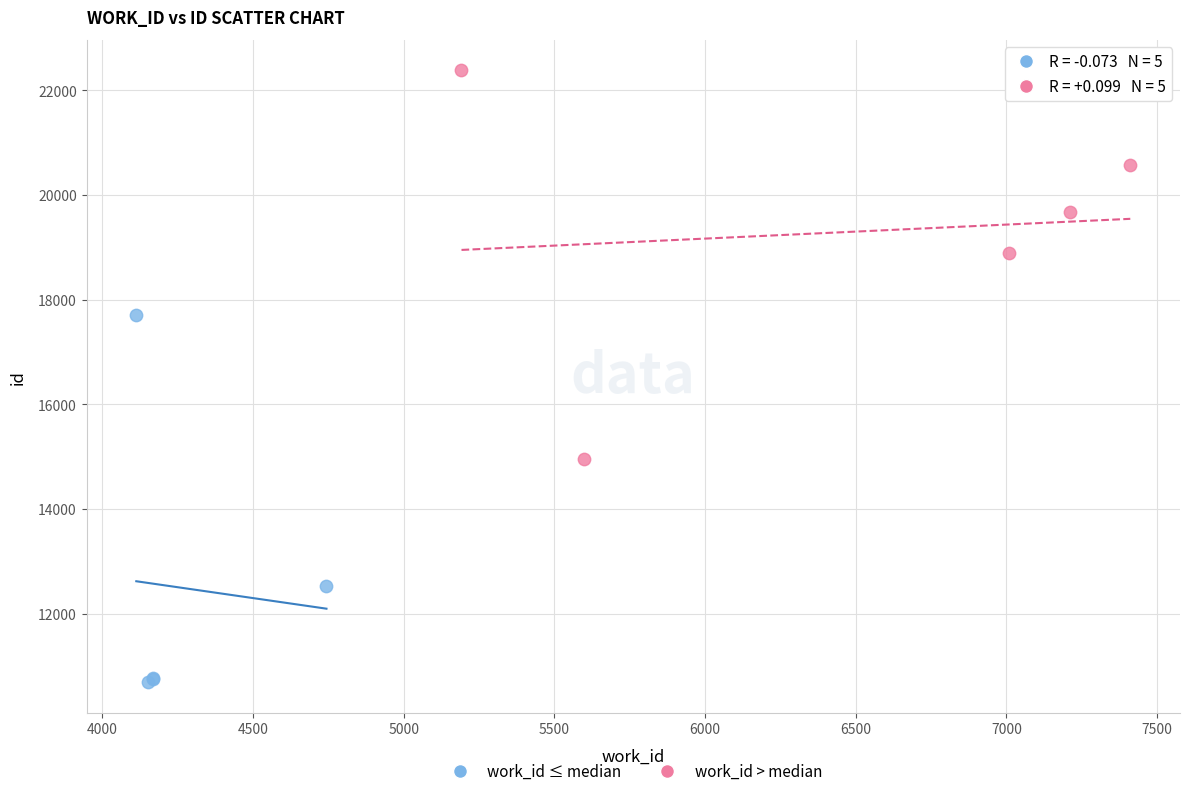

Which series reaches the maximum Y coordinate?

work_id > median